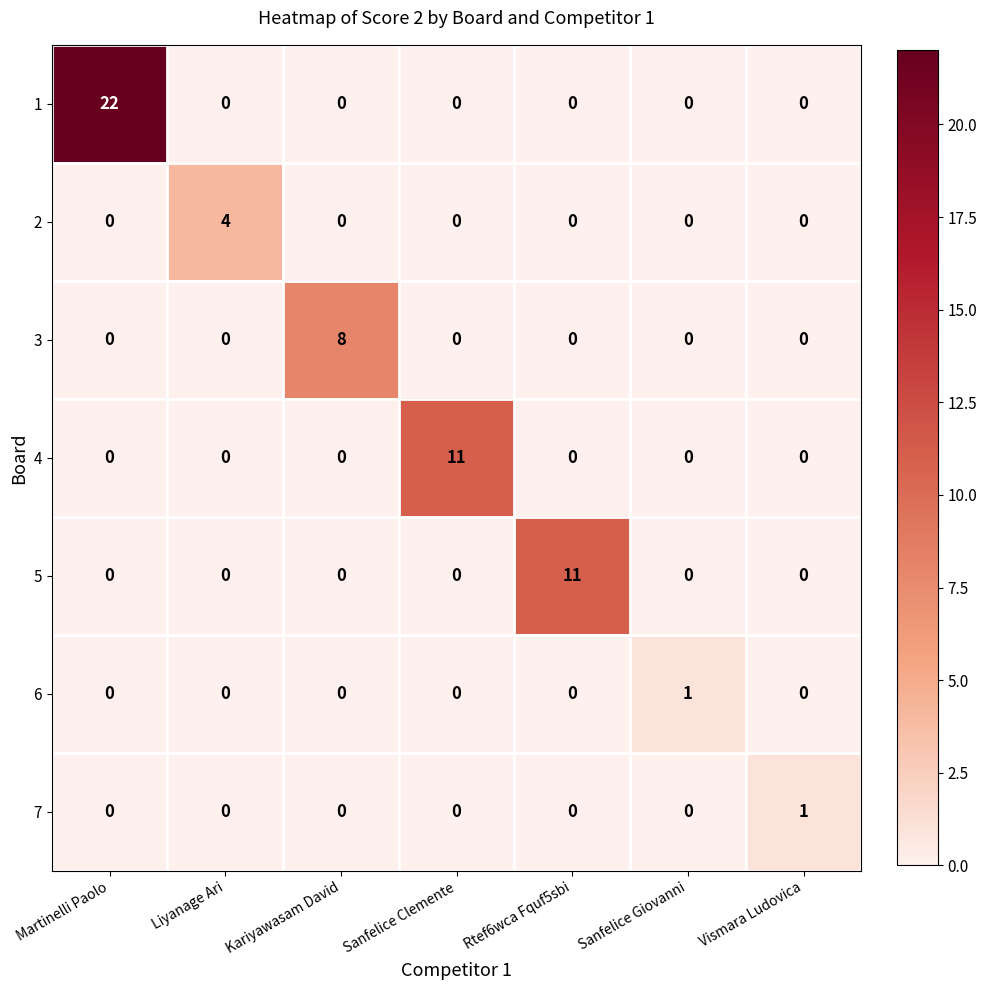

What is the sum of all 5 values?

11